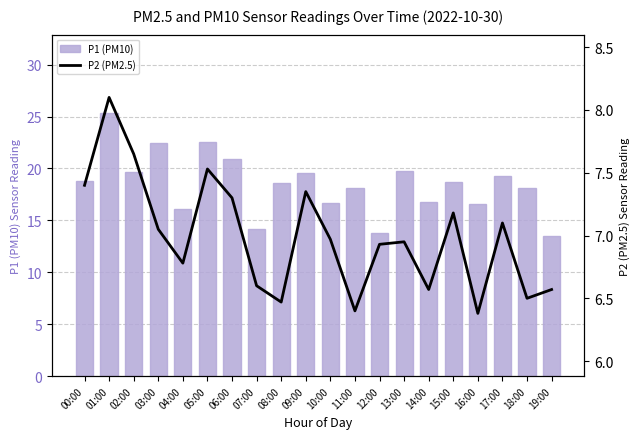

Count the number of categories in the chart.

20